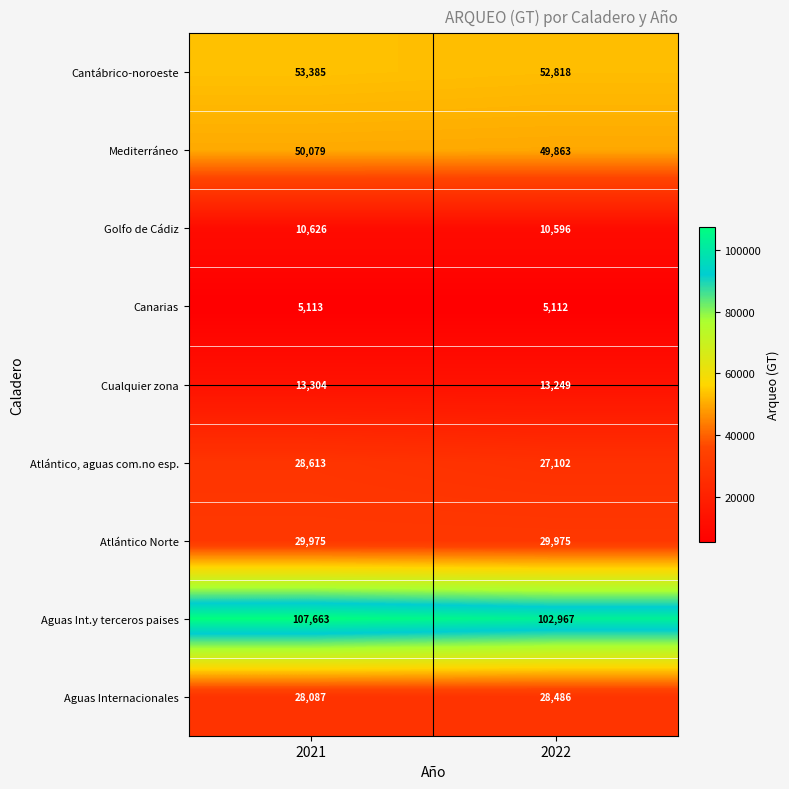

Reading right to left, list all the values displayed in this chart.

Cantábrico-noroeste: 2022=52818	2021=53385
Mediterráneo: 2022=49863	2021=50079
Golfo de Cádiz: 2022=10596	2021=10626
Canarias: 2022=5112	2021=5113
Cualquier zona: 2022=13249	2021=13304
Atlántico, aguas com.no esp.: 2022=27102	2021=28613
Atlántico Norte: 2022=29975	2021=29975
Aguas Int.y terceros paises: 2022=102967	2021=107663
Aguas Internacionales: 2022=28486	2021=28087